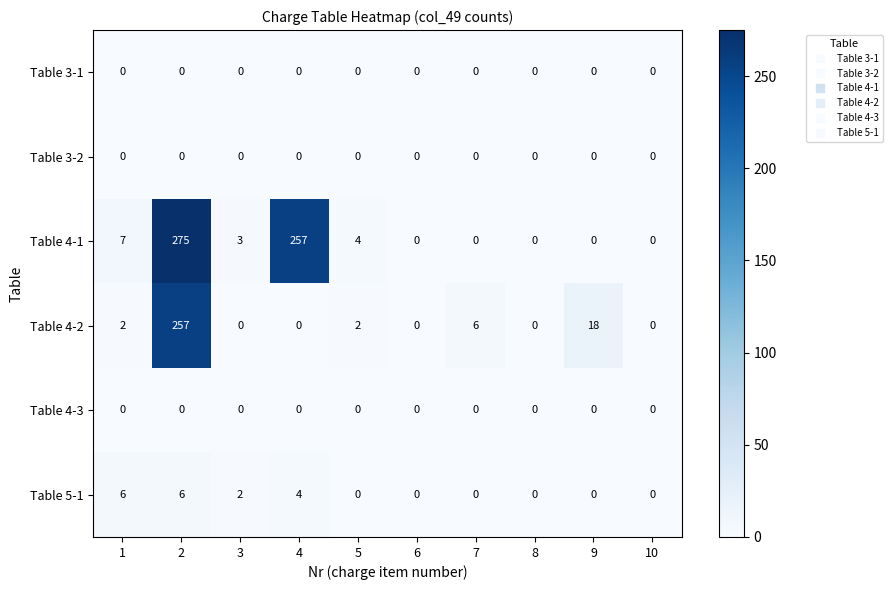

Which series has the largest range (max minus min)?

Table 4-1